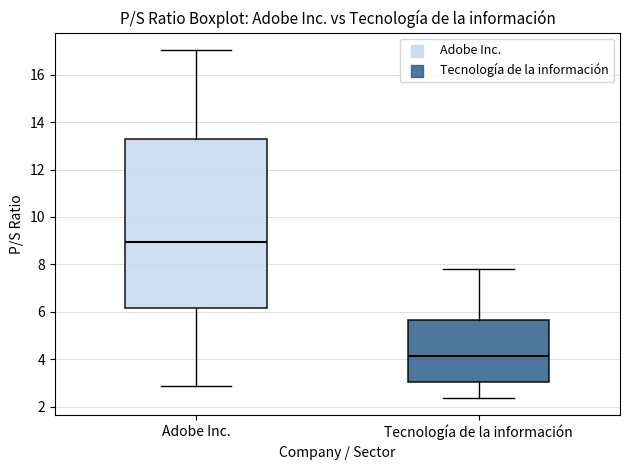

Reading left to right, read every box against the y-axis: the position of its median line, the range the box covers, and the ends of its whiskers. The values are not printed on the chart, so give them approximately, as read against the axis.

Adobe Inc.: median 9.0, box 6.2 to 13.2, whiskers 2.8 to 17.0
Tecnología de la información: median 4.2, box 3.0 to 5.6, whiskers 2.4 to 7.8